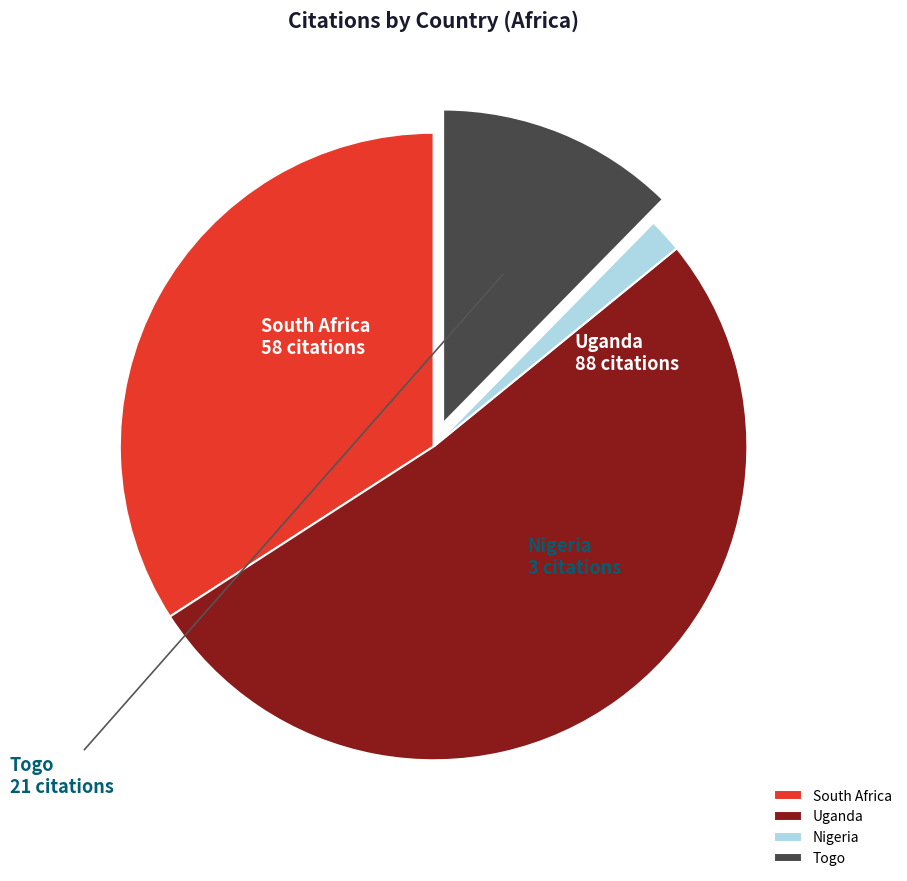

The Togo slice represents 3% of the pie. True or false?

False